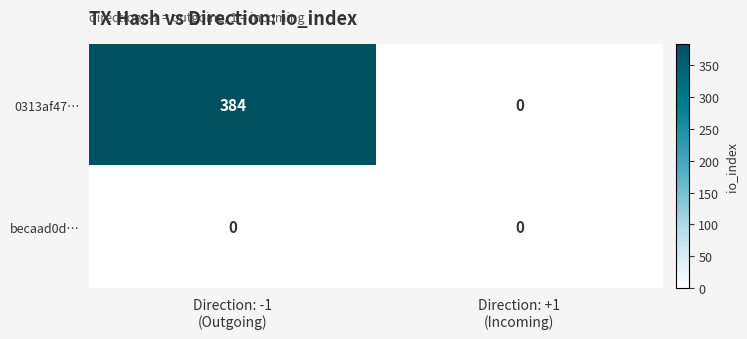

Which series has the largest total across all categories?

0313af47…